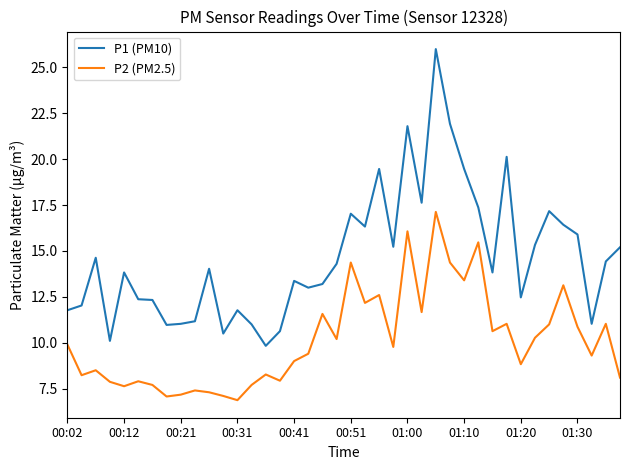

Which series has the largest range (max minus min)?

P1 (PM10)